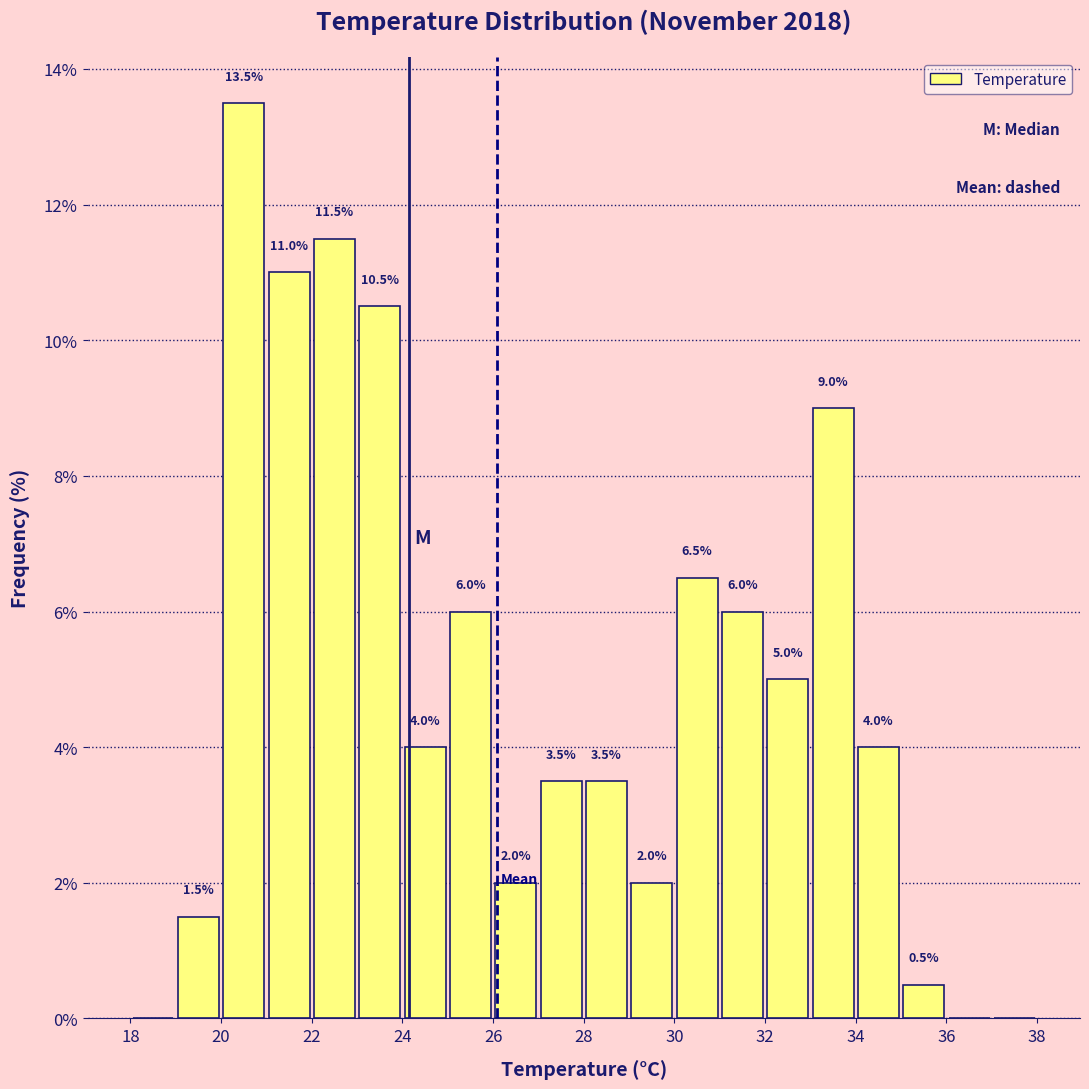

Over which range of the x-axis is the bar tallest?

20 to 21